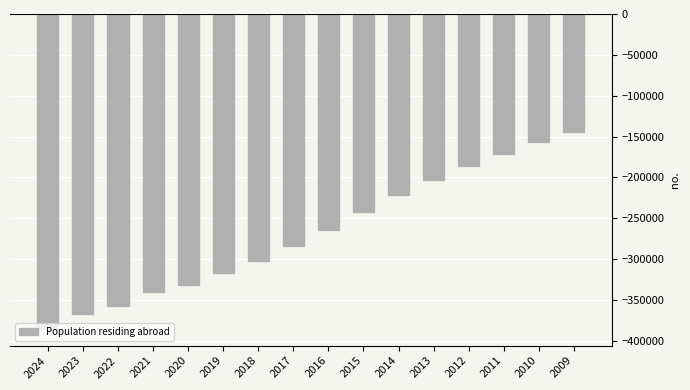

What is the change in value from 2021 to 2009?

+196512